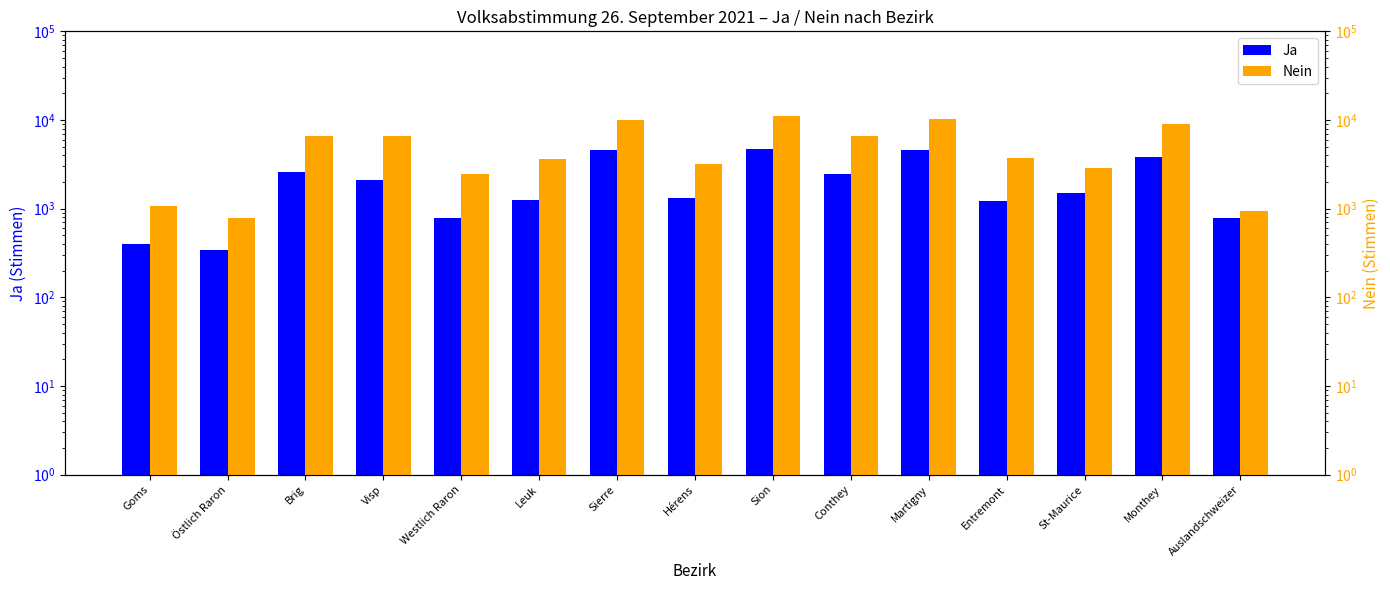

How many data points in Ja are less than 1514?

7